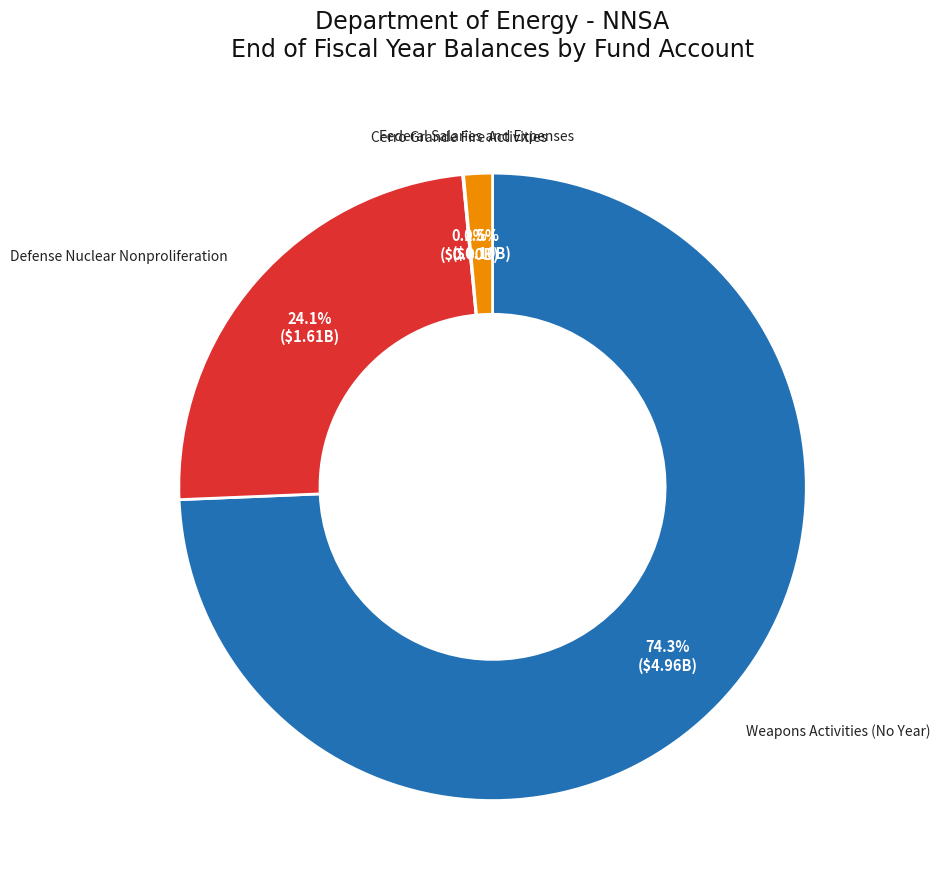

Is there a majority slice in this chart?

Yes